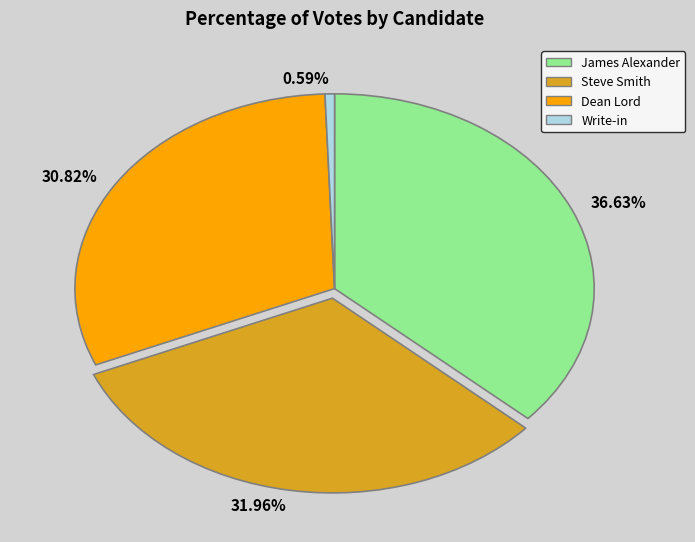

What is the ratio of the value at 30.82% to the value at 31.96%?

1.0